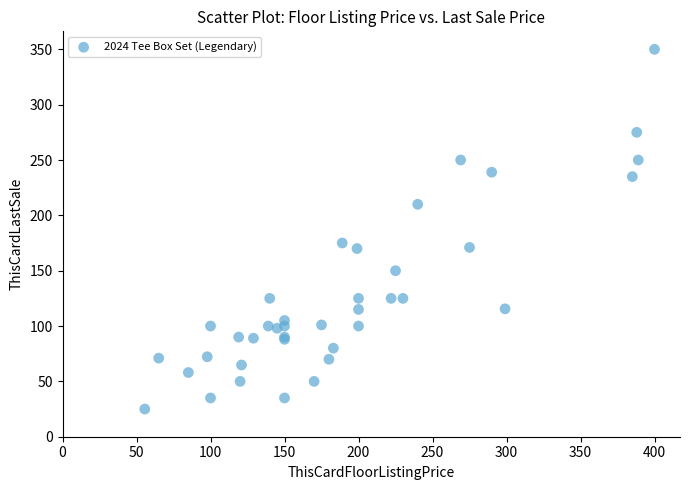

What Y value in the scatter plot is closest to 187?

175.0